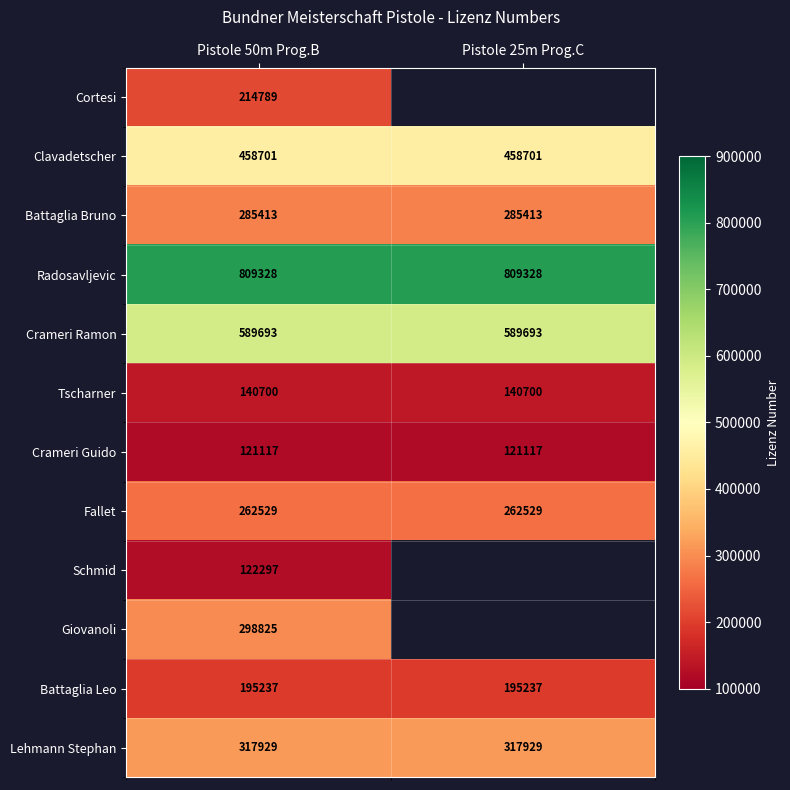

What is the lowest value of the Battaglia Leo series?

195237